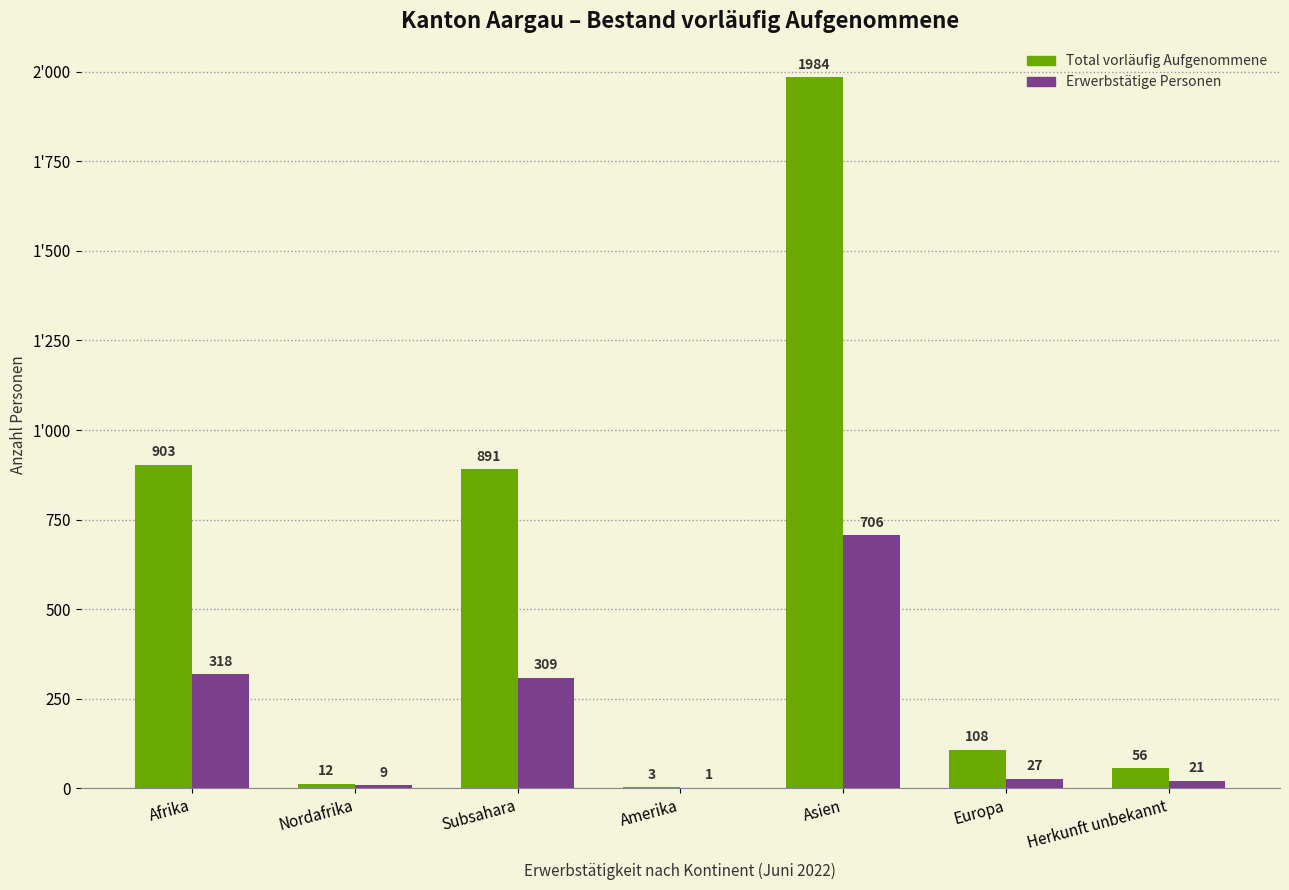

Rank the series by their average value, from lowest to highest.

Erwerbstätige Personen, Total vorläufig Aufgenommene